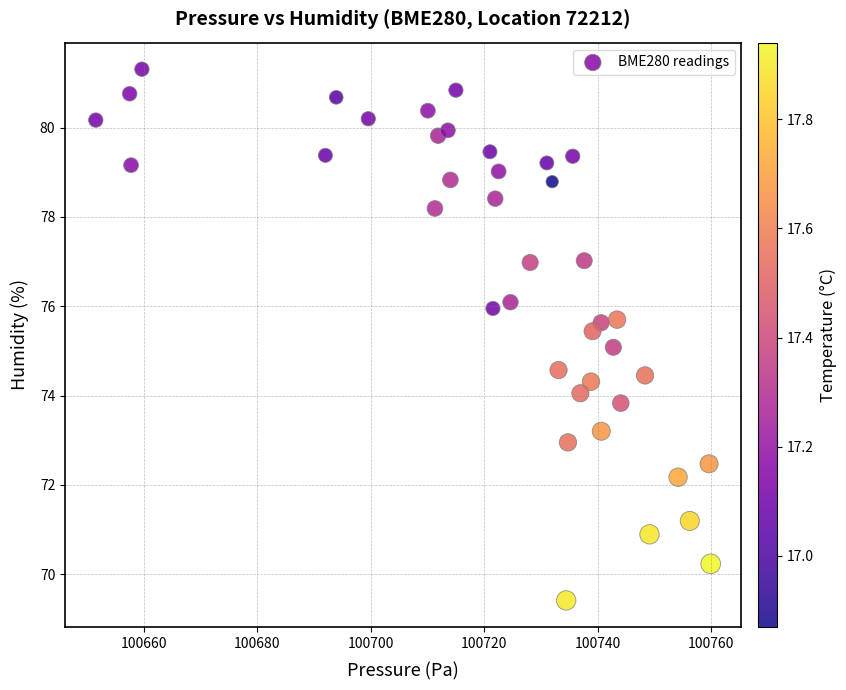

What is the range of X values (max minus min)?

108.4